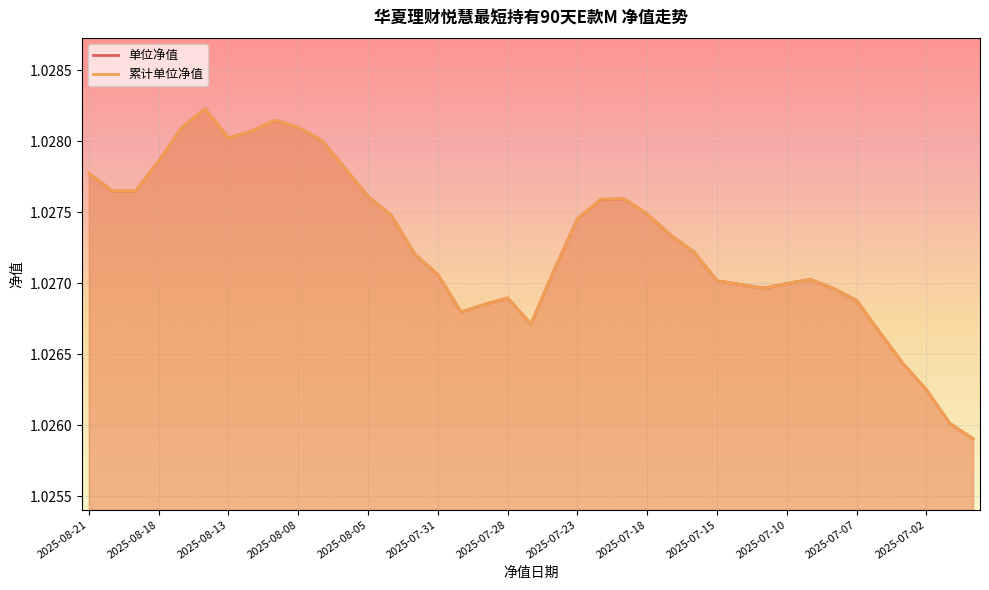

In 累计单位净值, how many points are lower than both neighbors (excluding endpoints)?

5